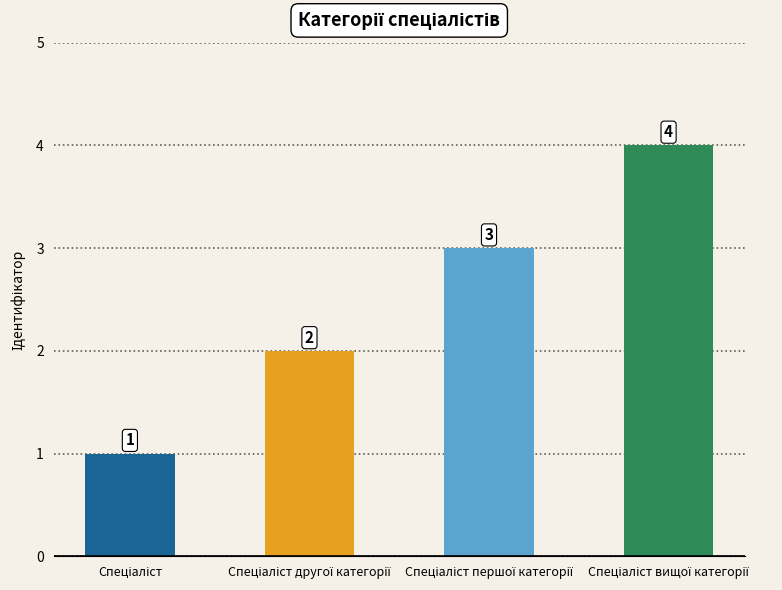

Count the values in the range 2 to 4.

3